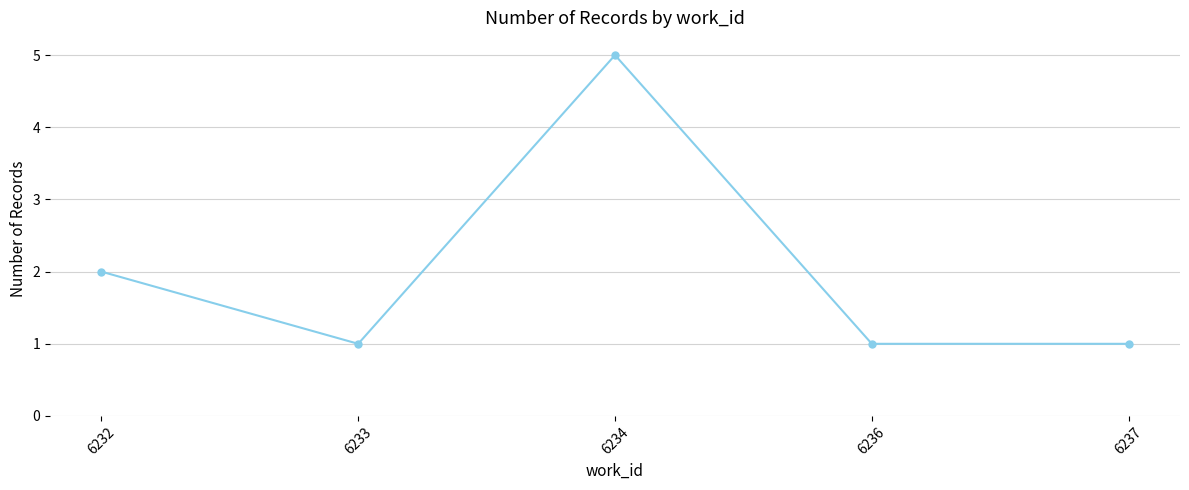

How many points are higher than both their immediate neighbors (excluding endpoints)?

1